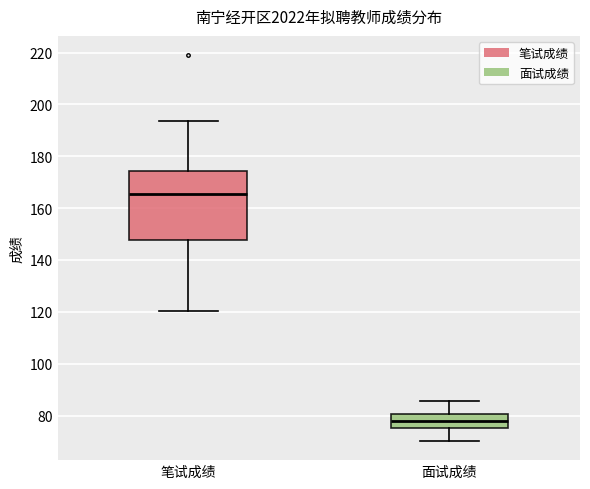

Reading left to right, read every box against the y-axis: the position of its median line, the range the box covers, and the ends of its whiskers. The values are not printed on the chart, so give them approximately, as read against the axis.

笔试成绩: median 166, box 148 to 174, whiskers 120 to 194
面试成绩: median 78, box 76 to 80, whiskers 70 to 86